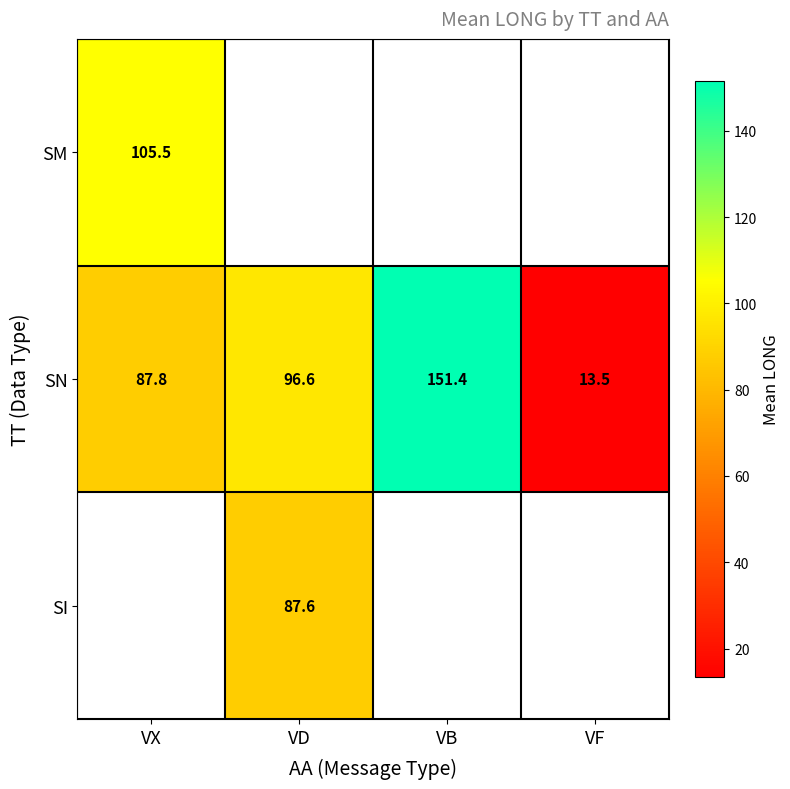

Rank the categories by SN value from highest to lowest.

VB, VD, VX, VF